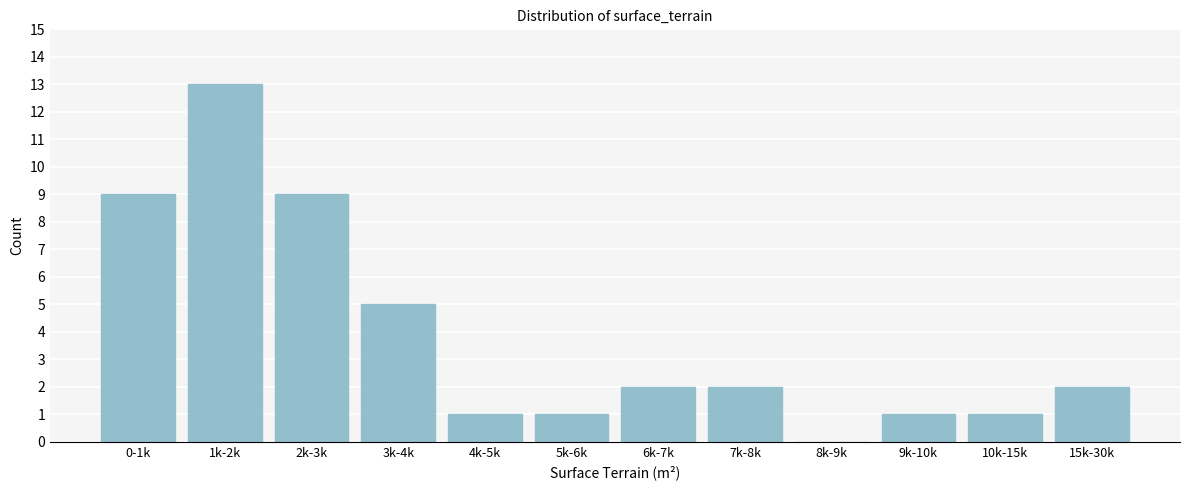

Reading left to right, extract all data points from this chart.

0-1k=9	1k-2k=13	2k-3k=9	3k-4k=5	4k-5k=1	5k-6k=1	6k-7k=2	7k-8k=2	8k-9k=0	9k-10k=1	10k-15k=1	15k-30k=2